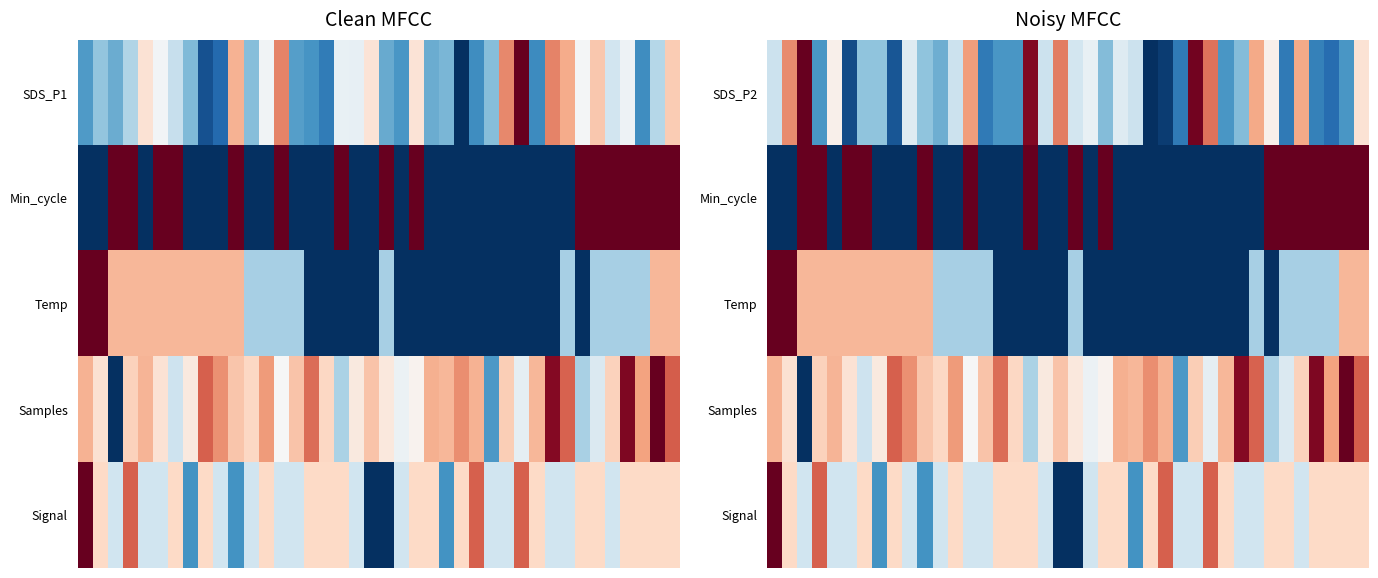

What is the sum of all Temp values?

-14.7